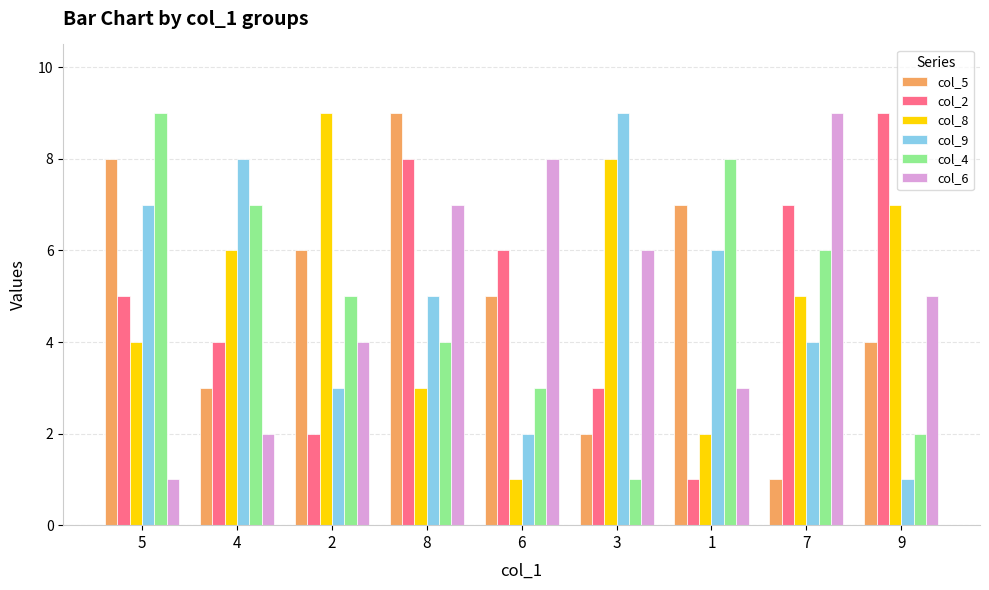

The value of col_4 at 8 is 2. True or false?

False